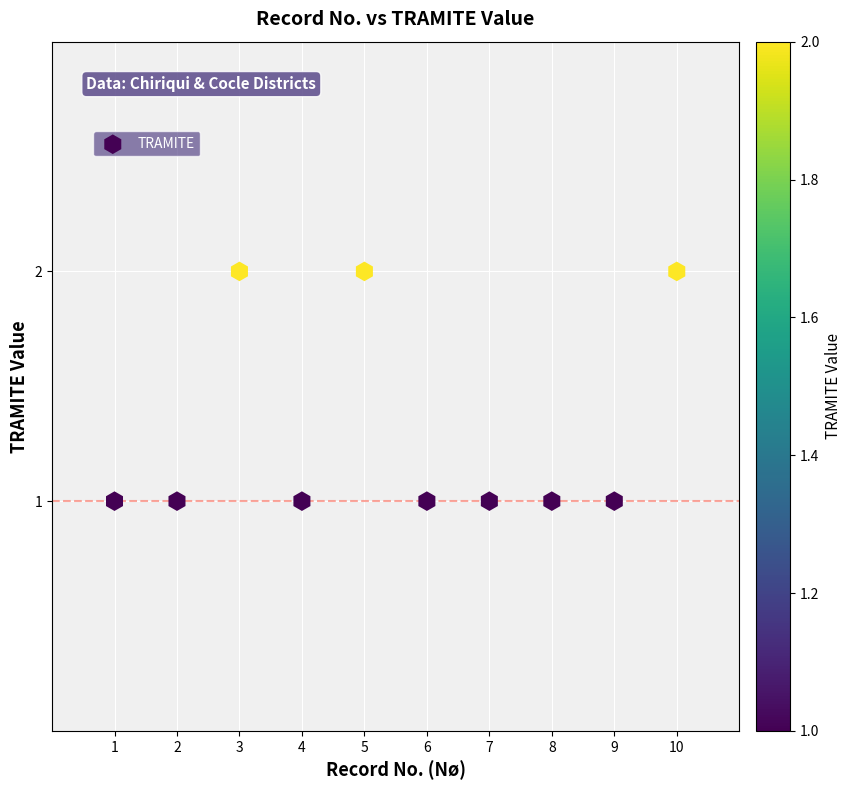

What is the average X value?

6